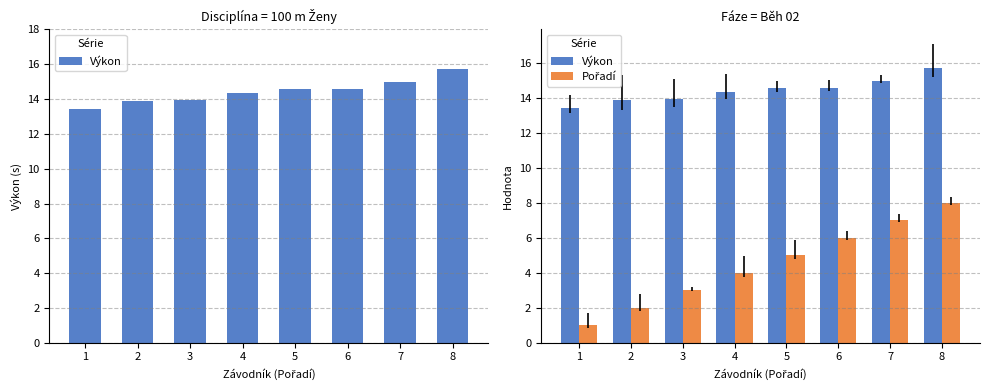

List the series in order of their peak value, highest first.

Výkon, Pořadí